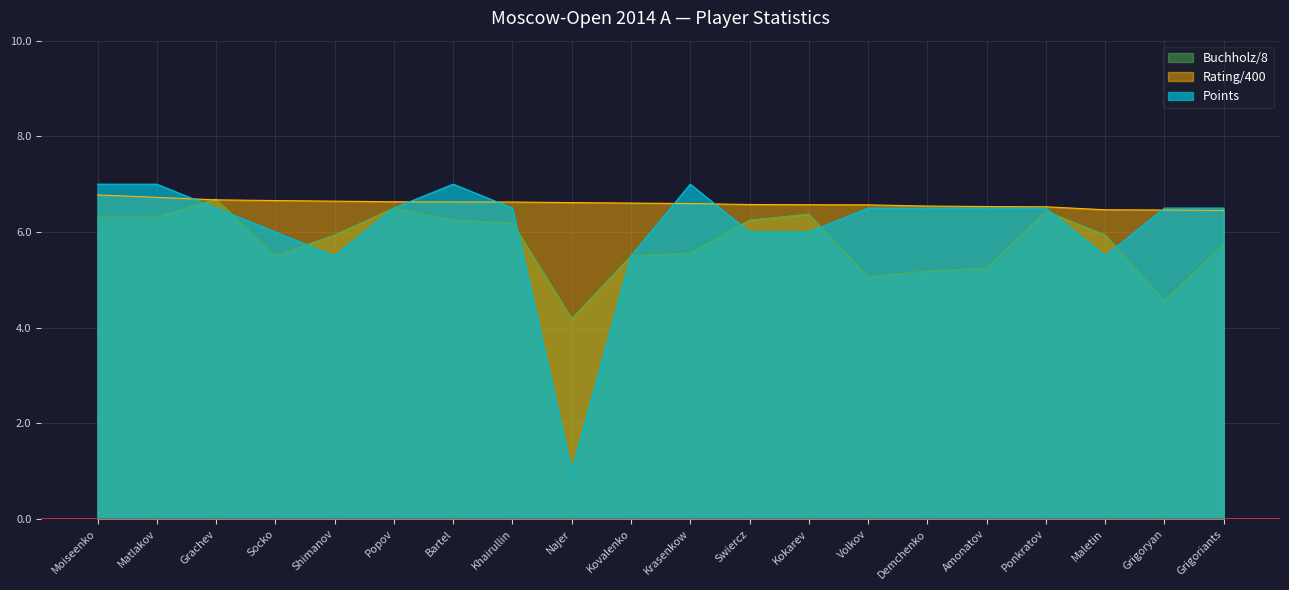

Does the chart display data point markers on the line(s)?

No